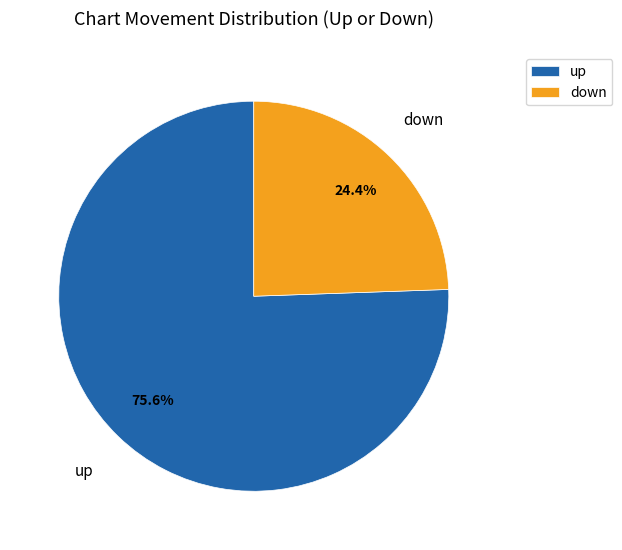

Which slice is the smallest?

down